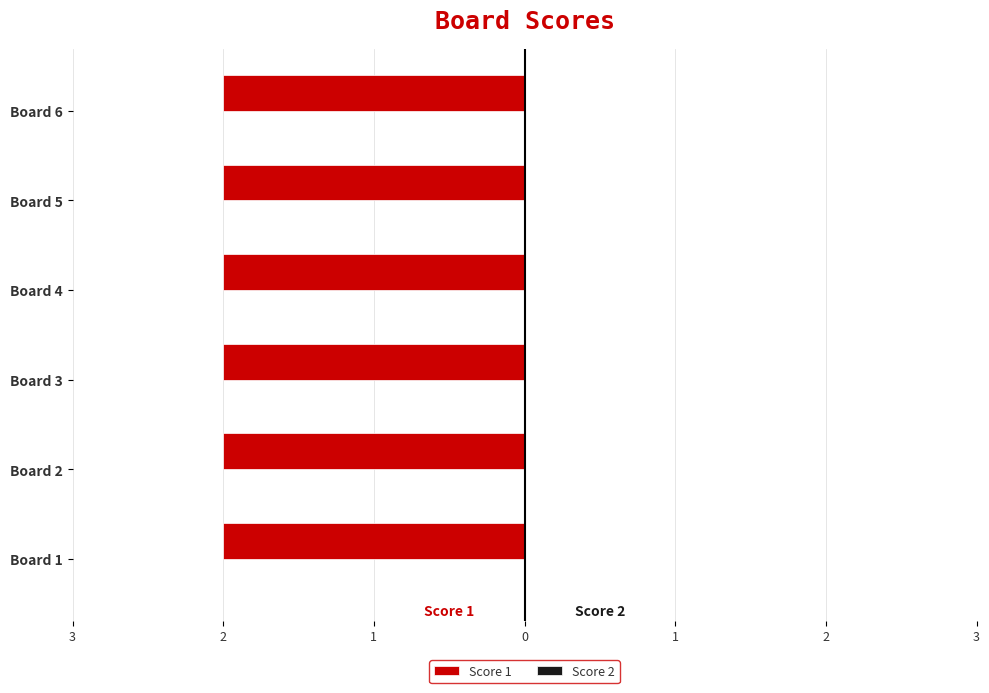

At how many categories does at least one series exceed 1?

6